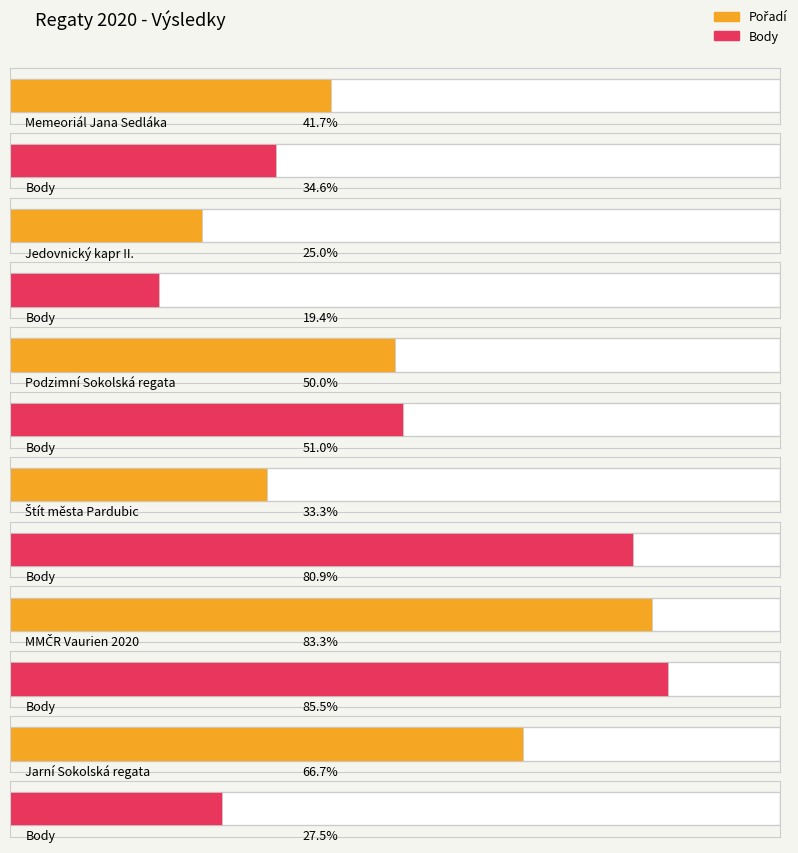

How many data points in Pořadí are less than 6?

3